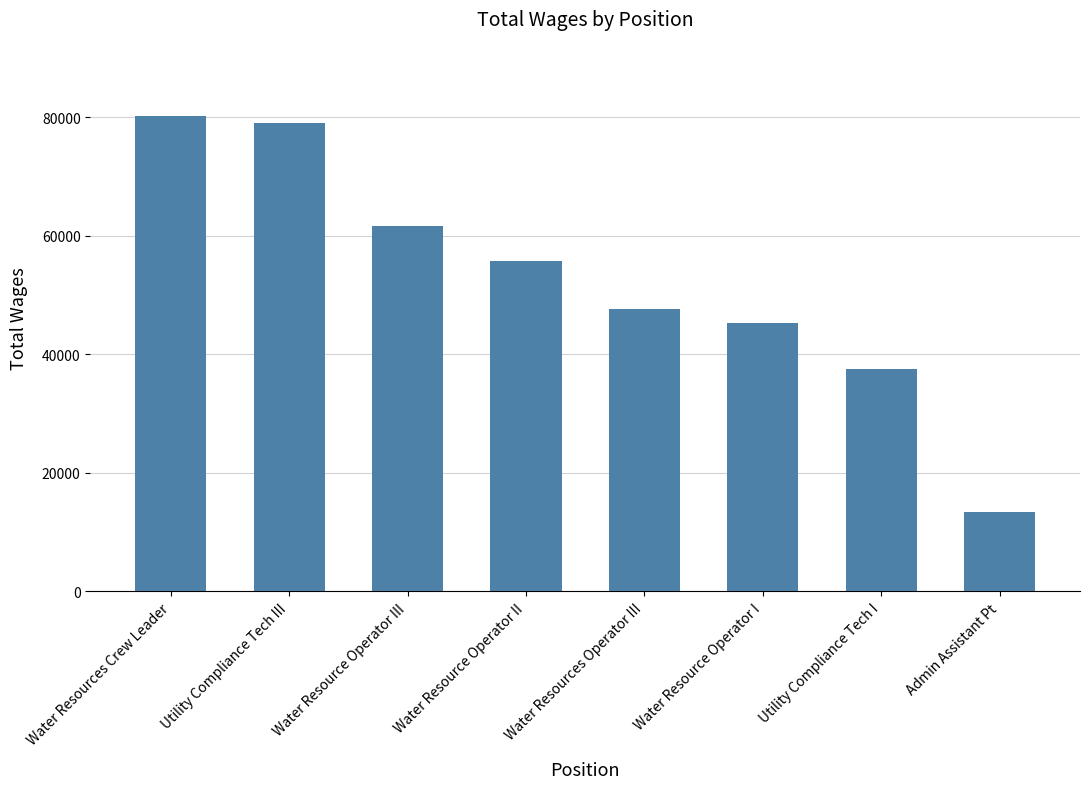

True or false: the data shows 17543 at Admin Assistant Pt.

False